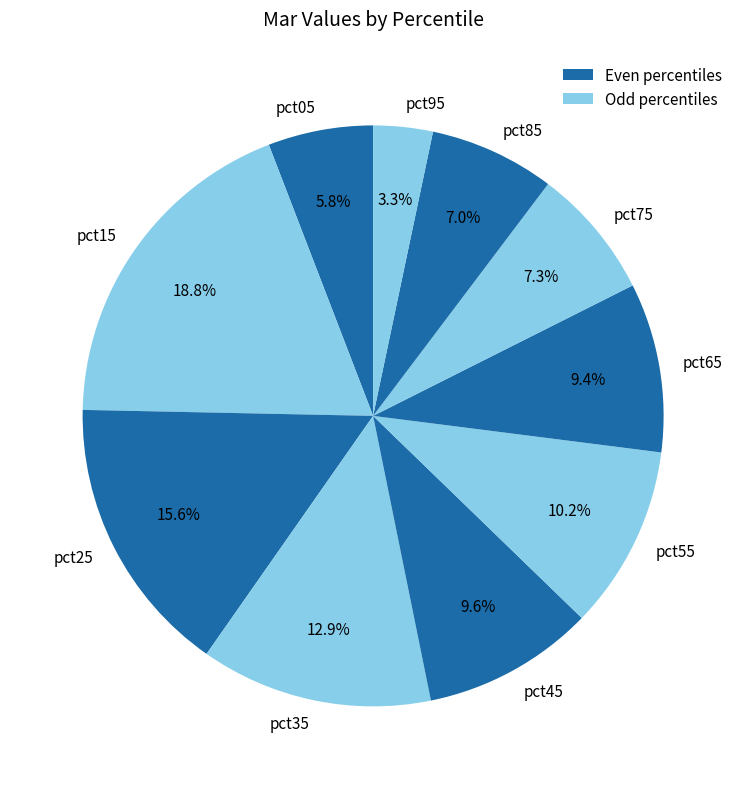

Does pct05 represent more than half of the total?

No